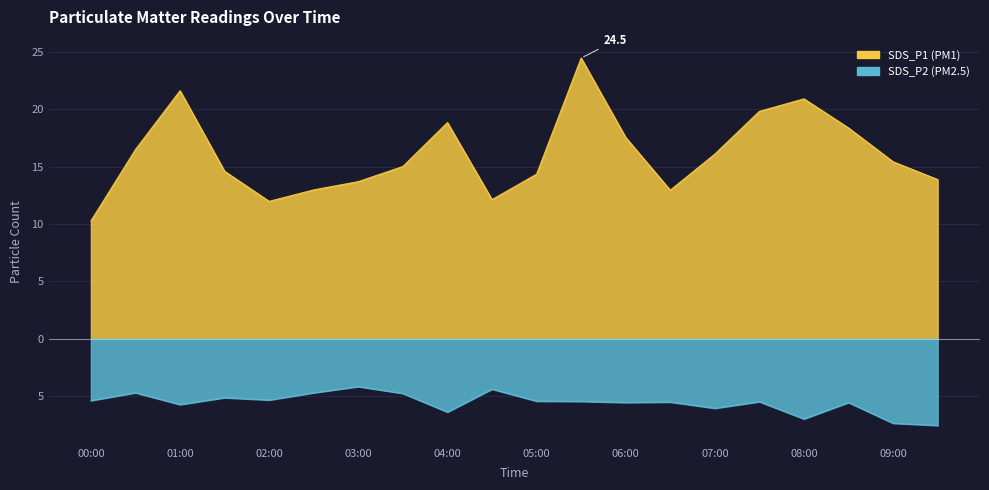

What is the spread (max minus min) of values at 00:00?

15.7